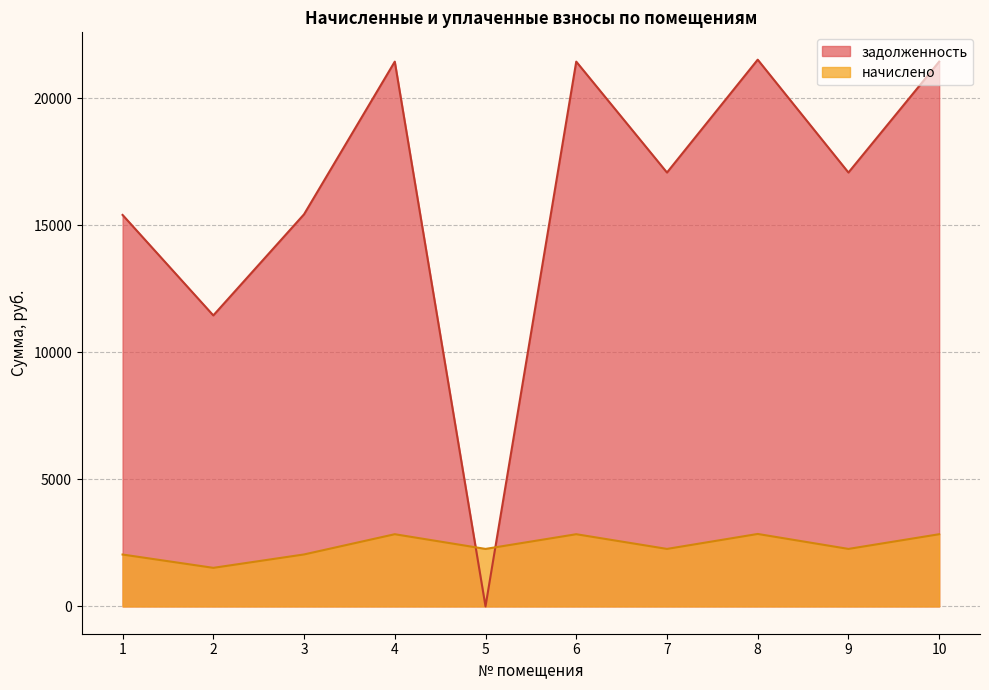

At which category does the chart reach its minimum across all series?

5